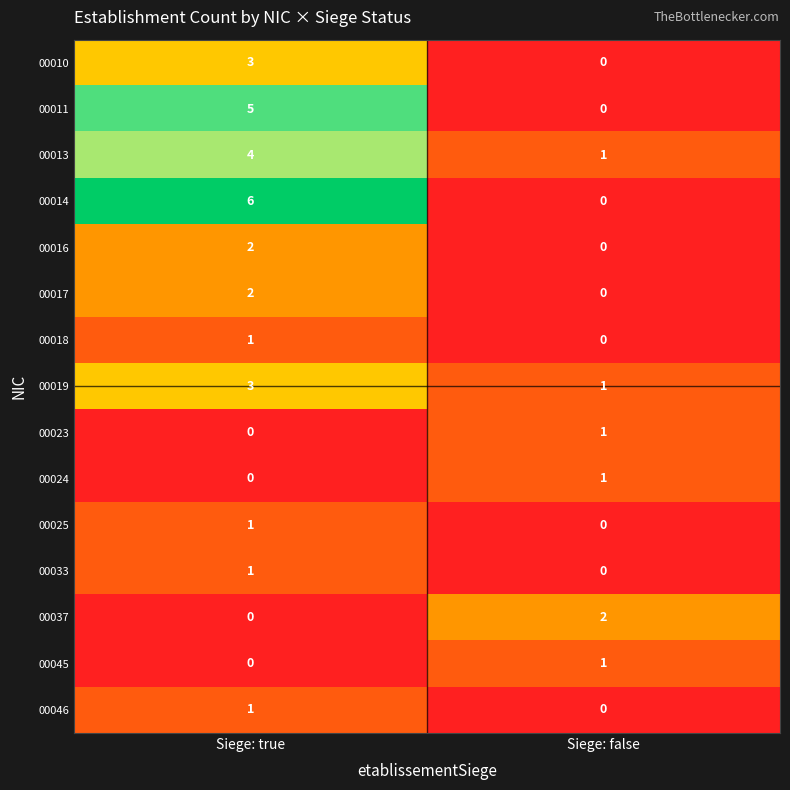

What is the maximum value shown in the chart?

6